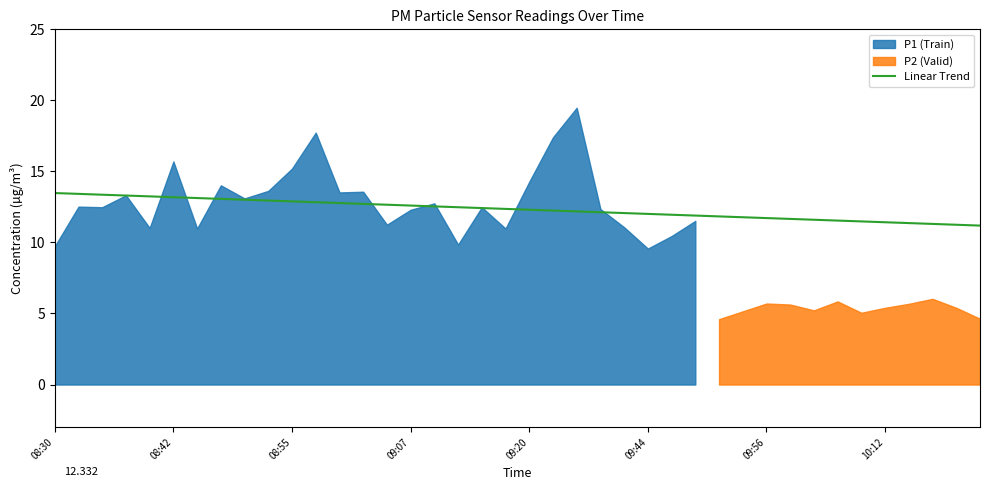

Does the chart have visible grid lines?

No